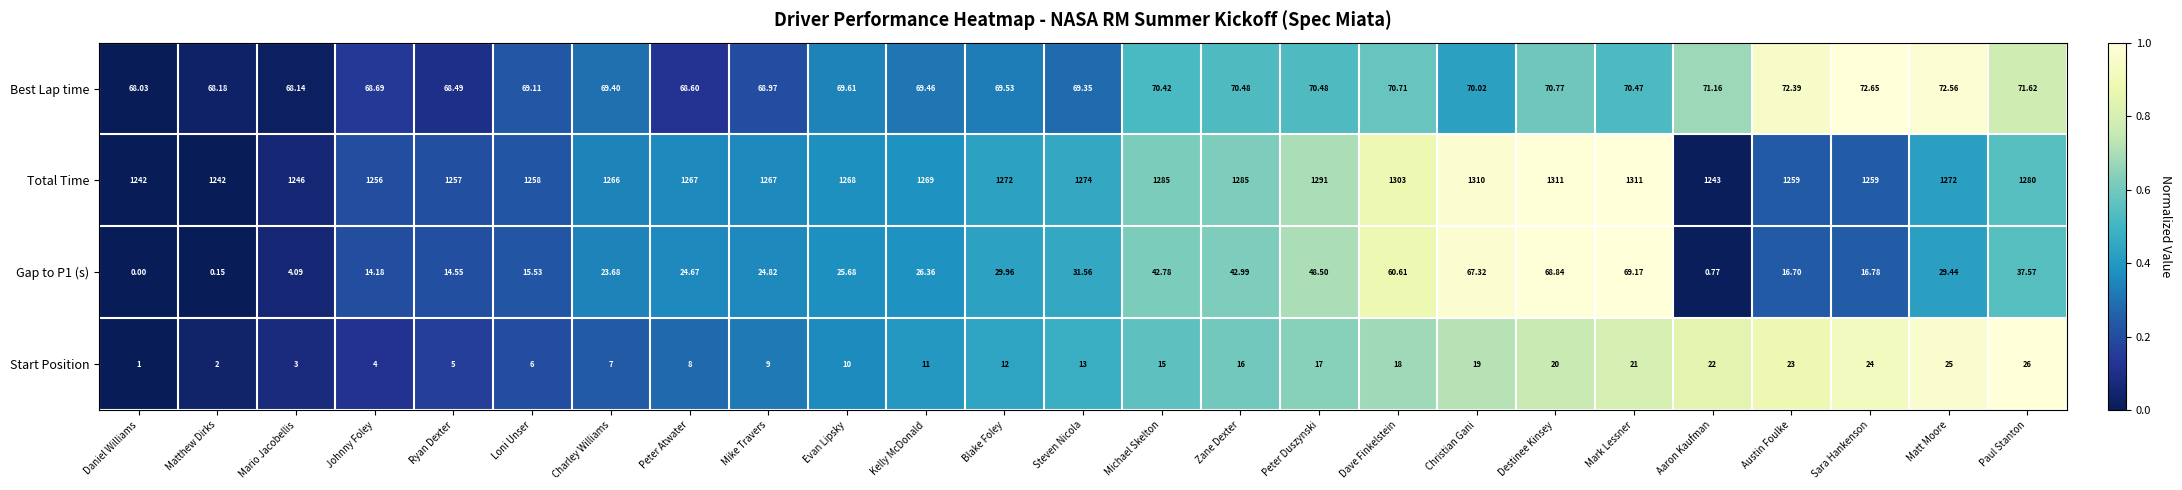

At which label is Gap to P1 (s) closest to 34?

Steven Nicola